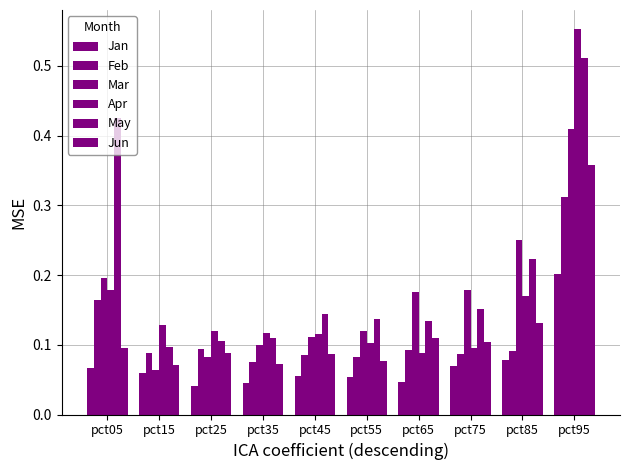

Which category has the lowest value across all series?

pct25